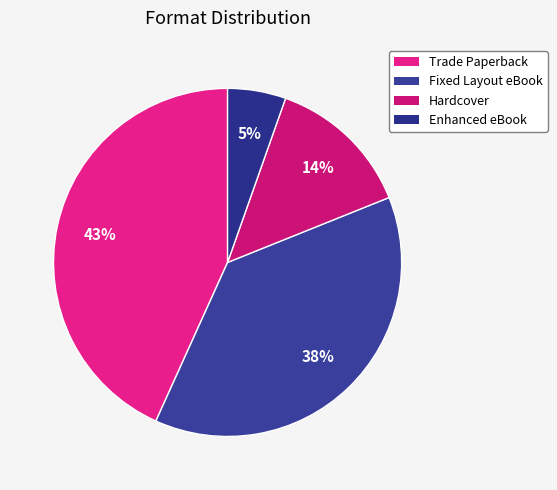

Is the sum of Trade Paperback and Enhanced eBook greater than half?

No